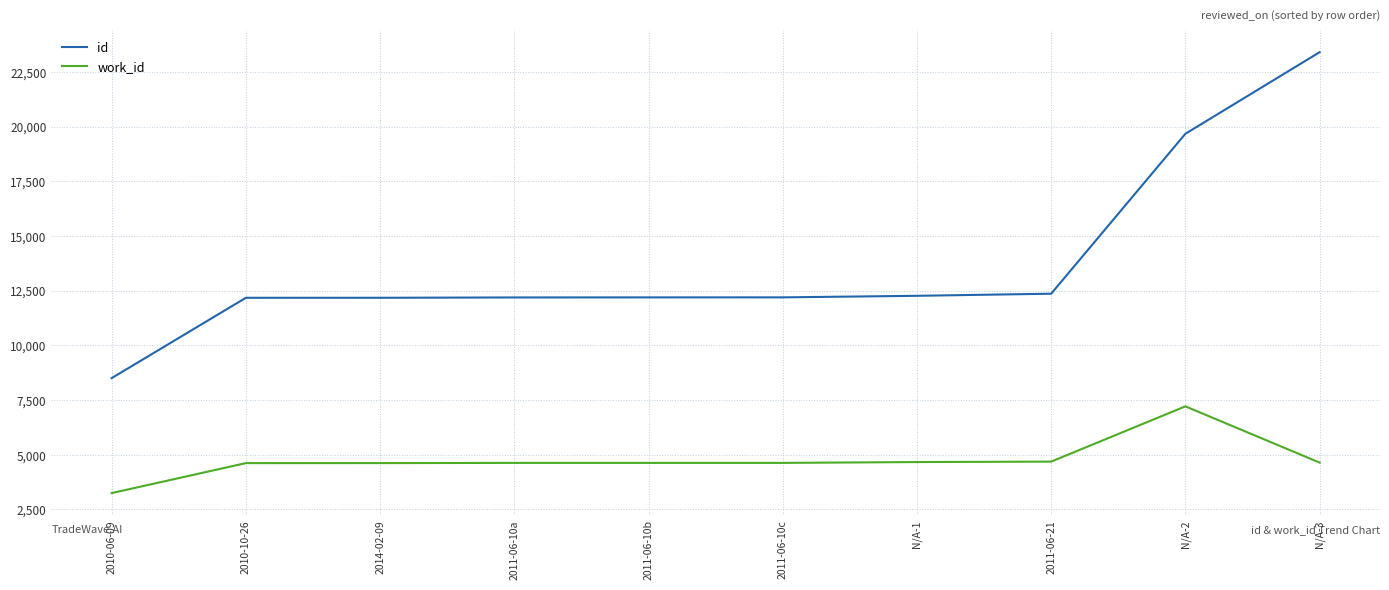

What is the difference between the highest and lowest values at 2014-02-09?

7556